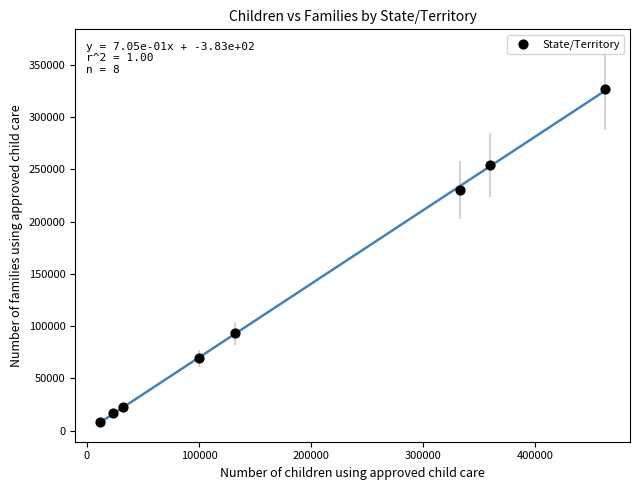

What Y value in the scatter plot is closest to 167655?

230140